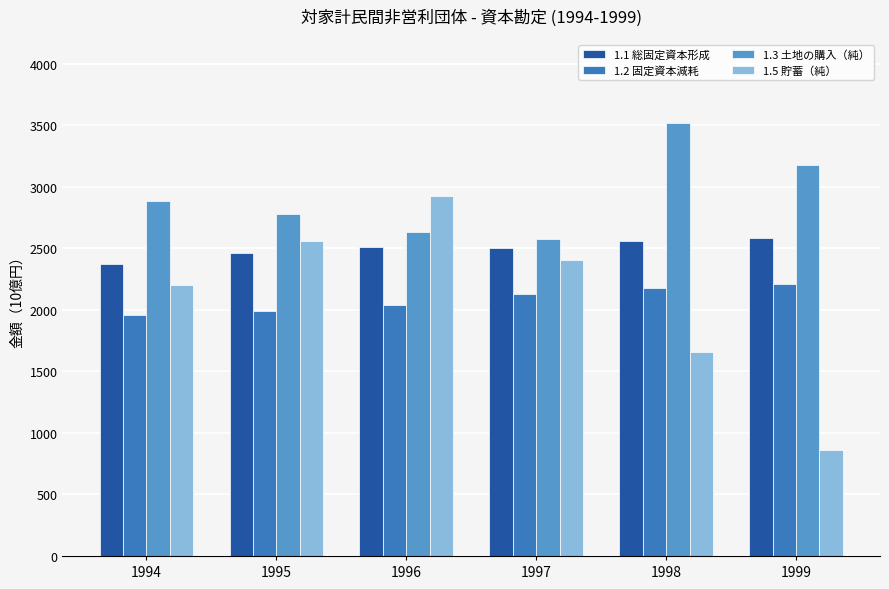

What is the sum of the 1.2 固定資本減耗 values at 1995 and 1999?

4198.6